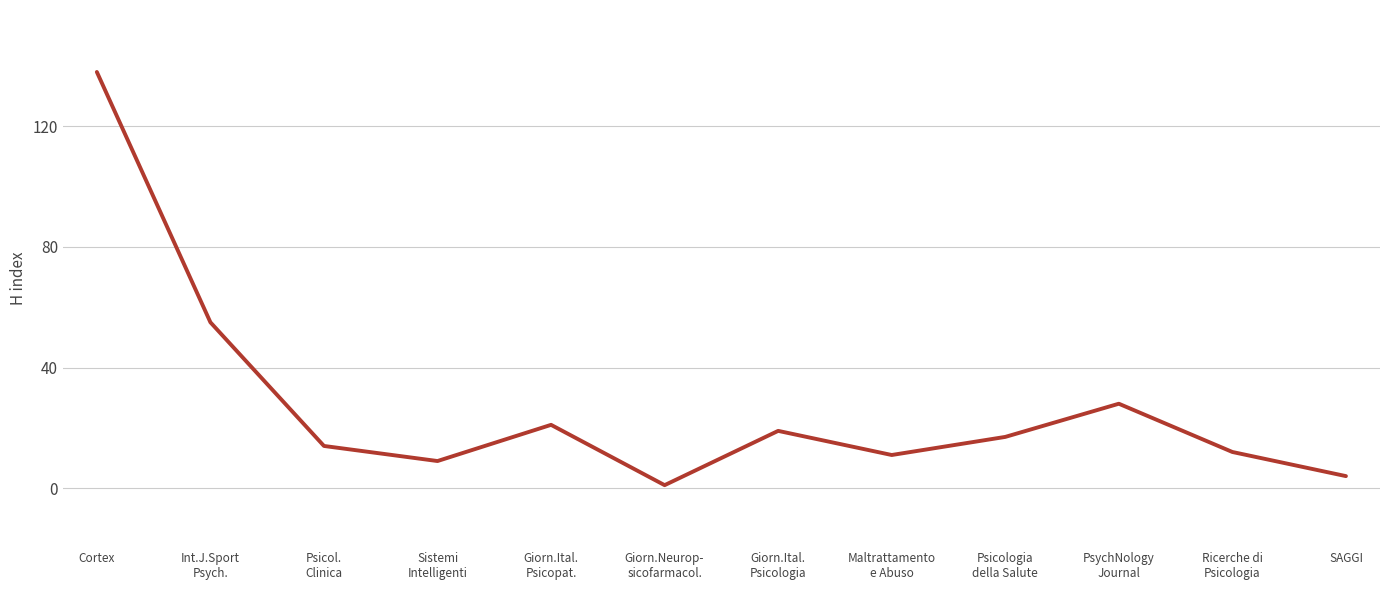

What is the average value?

27